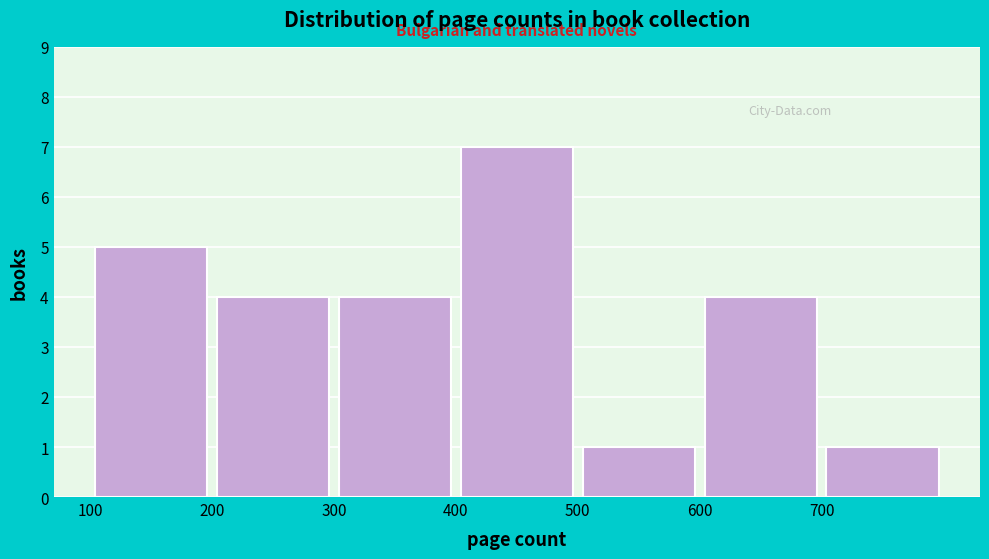

What is the height of the bar covering 300 to 400 on the x-axis? The values are not printed on the chart, so give them approximately, as read against the axis.

4